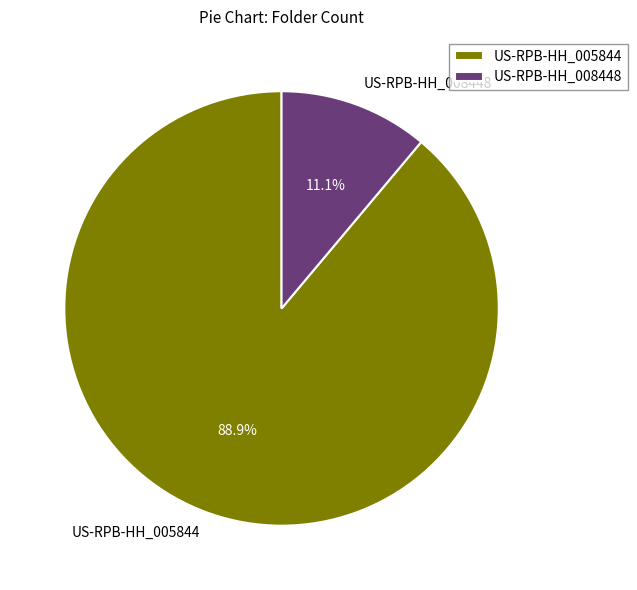

How many slices are in this pie chart?

2